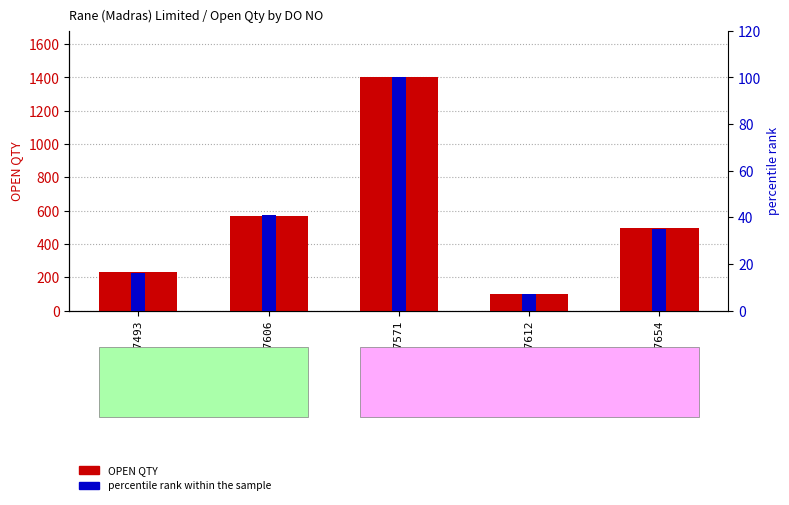

At which category is the sum across all series the highest?

4949787571